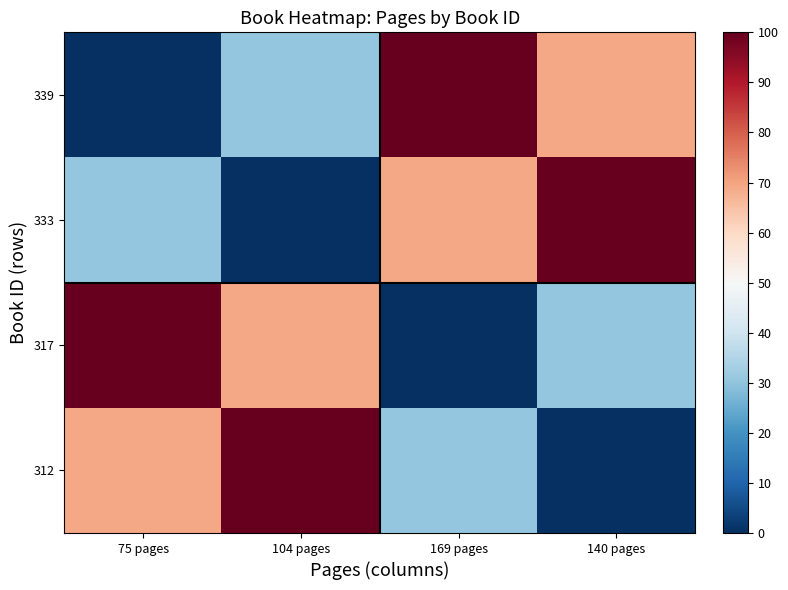

What is the difference between the highest and lowest values at 169 pages?

100.0